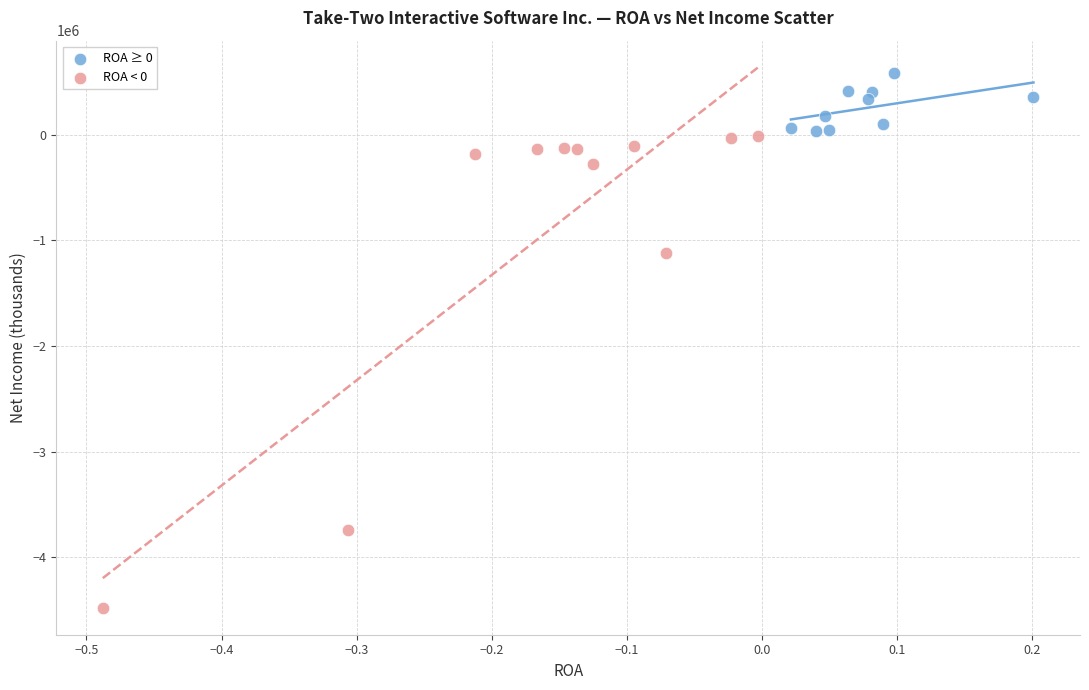

Which series reaches the maximum Y coordinate?

ROA ≥ 0